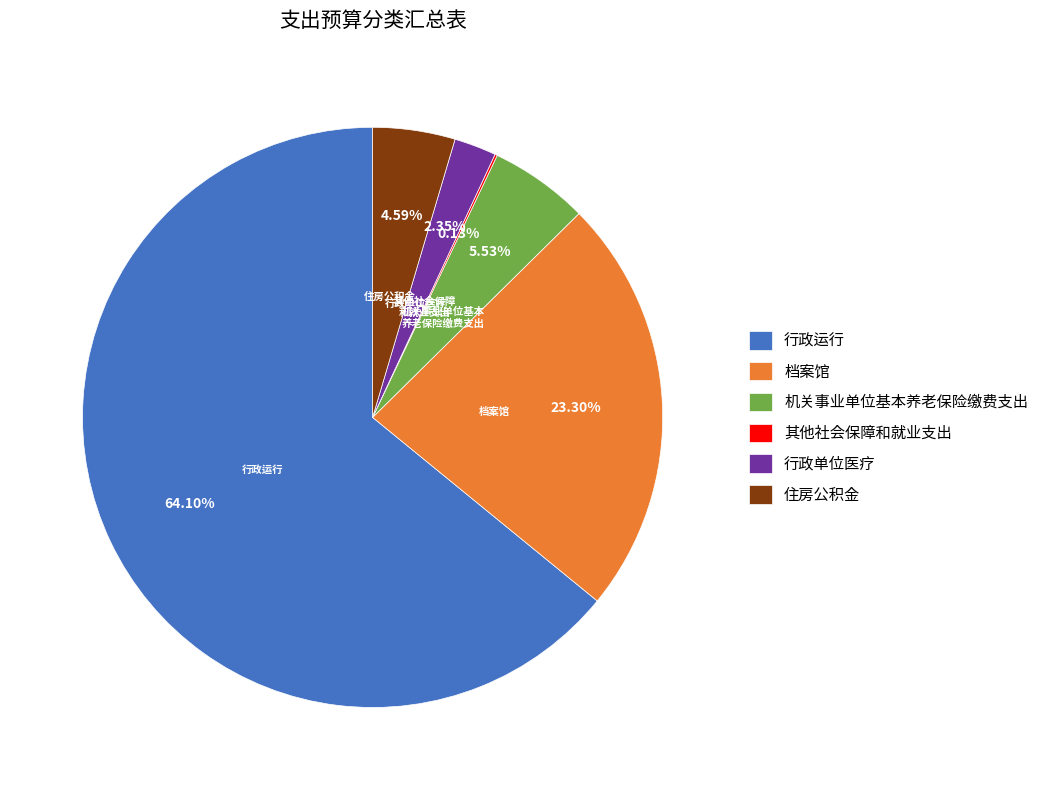

Which has a higher value, 档案馆 or 行政运行?

行政运行